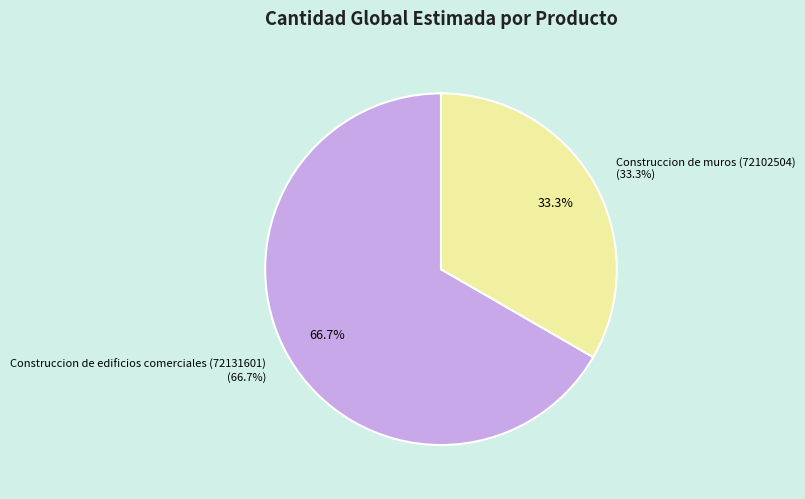

Is there a majority slice in this chart?

Yes